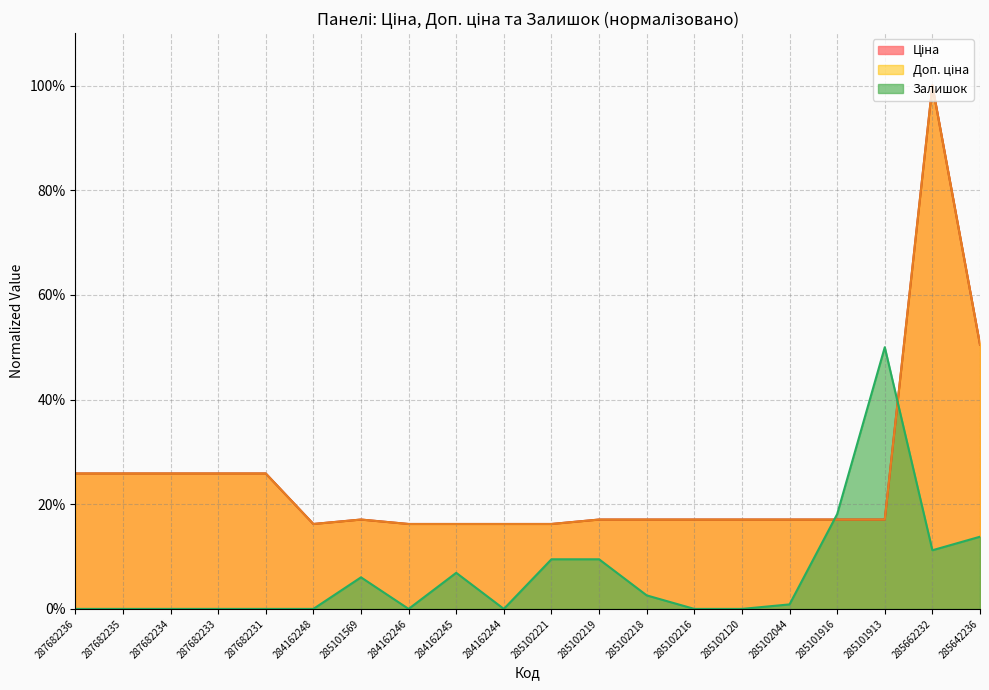

What is the spread (max minus min) of values at 284162246?

0.2